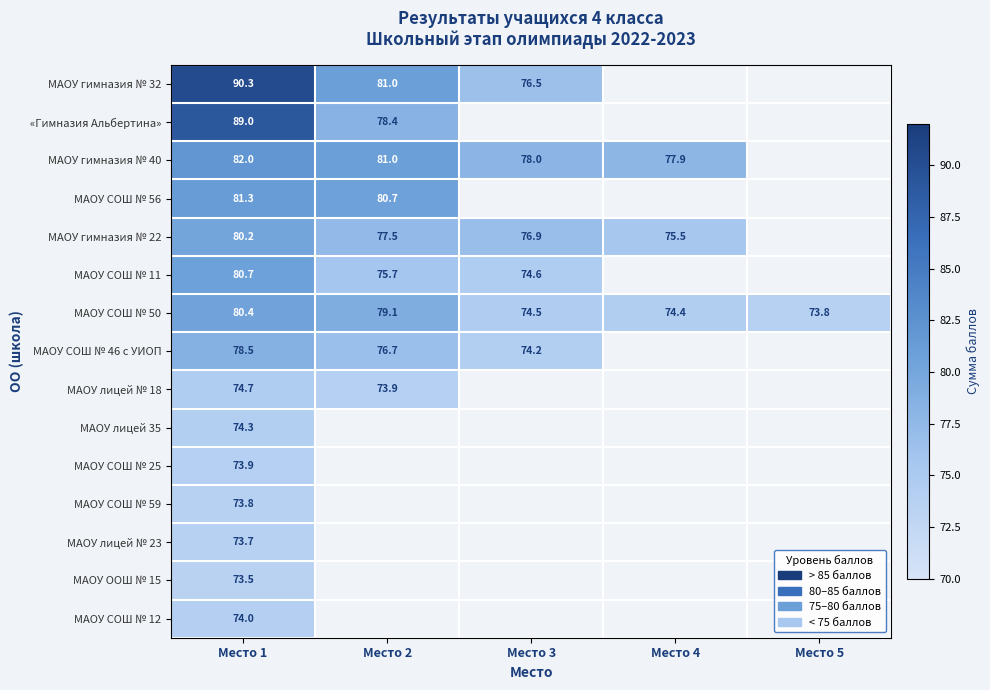

At which category is the sum across all series the highest?

Место 1